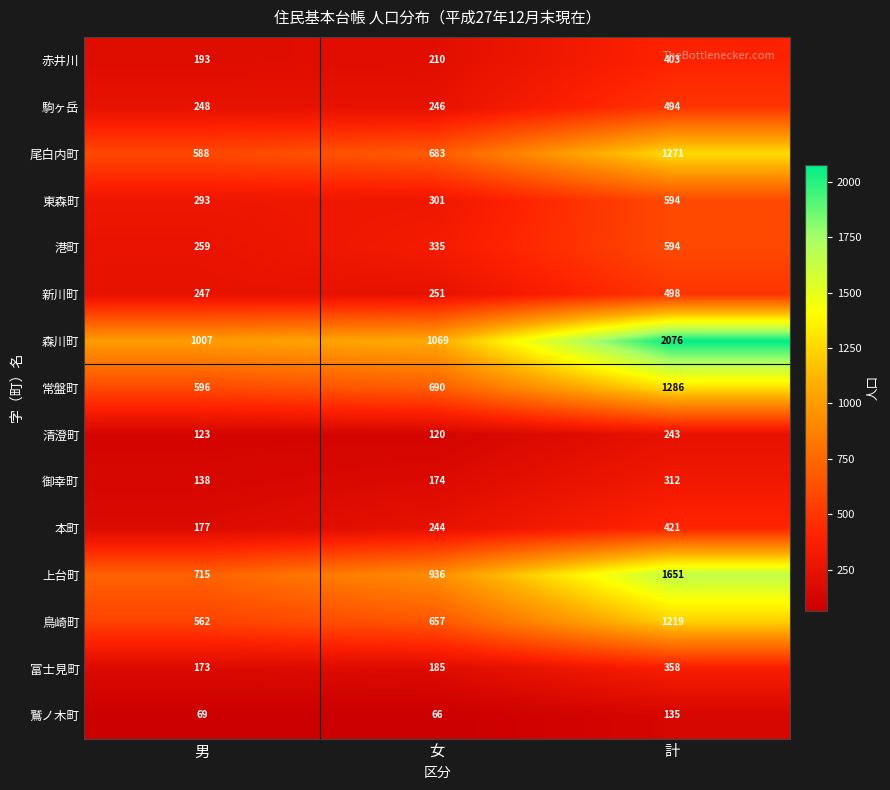

What is the approximate value of 本町 at 計, to the nearest 10?

420